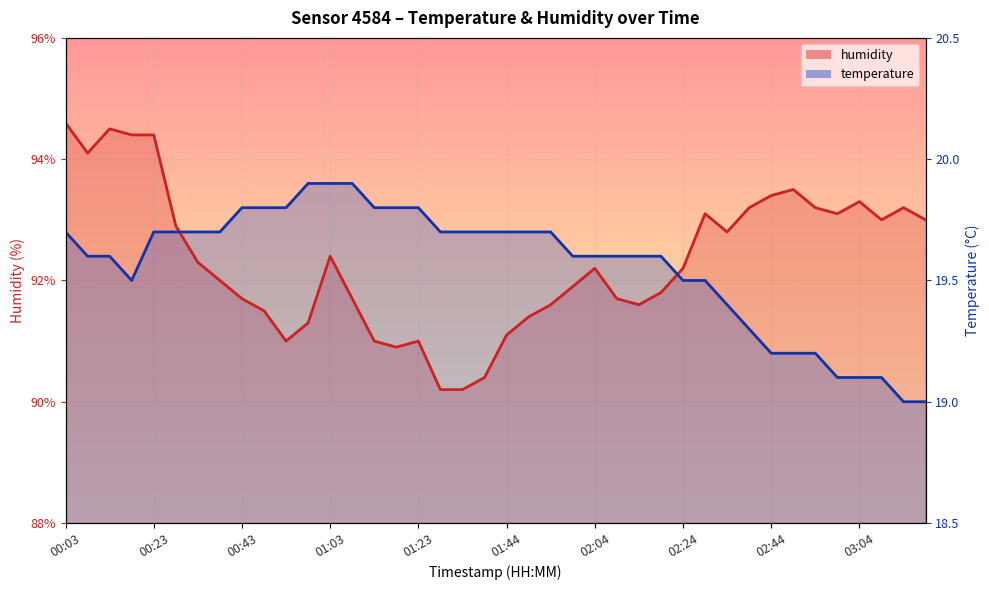

List the series in order of their peak value, lowest first.

temperature, humidity